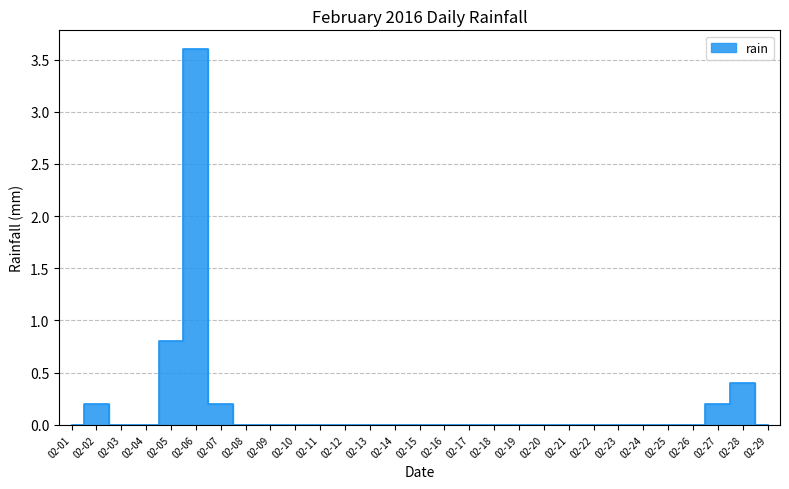

True or false: the data shows -2.0 at 02-03.

False